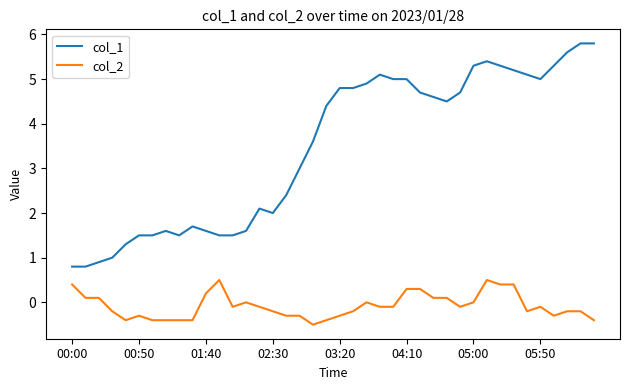

What is the difference between the maximum and minimum values in the col_1 series?

5.0